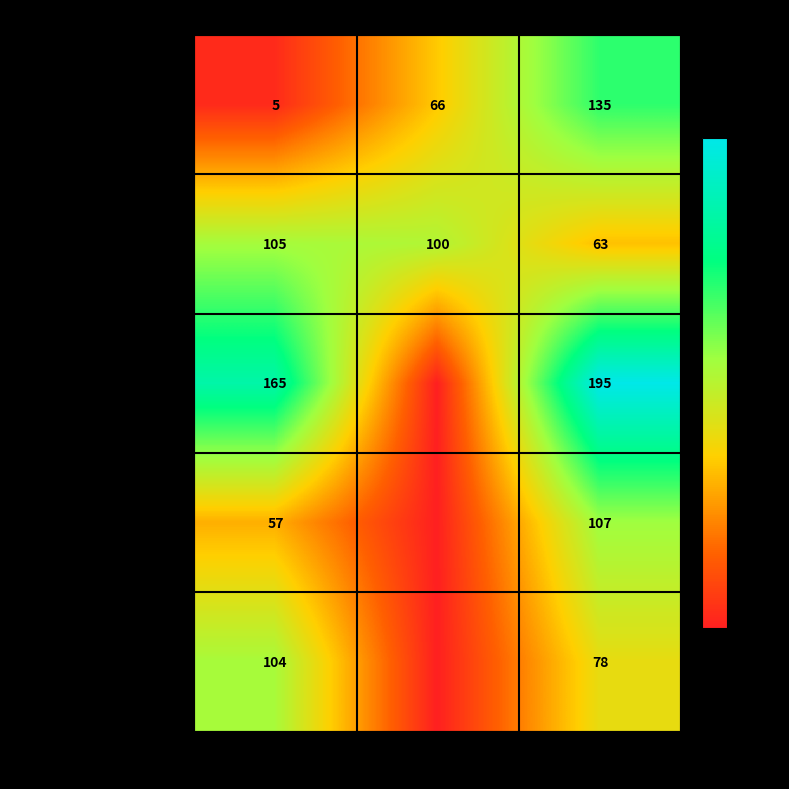

The value of закуска/фрукты at Обед is 135. True or false?

True